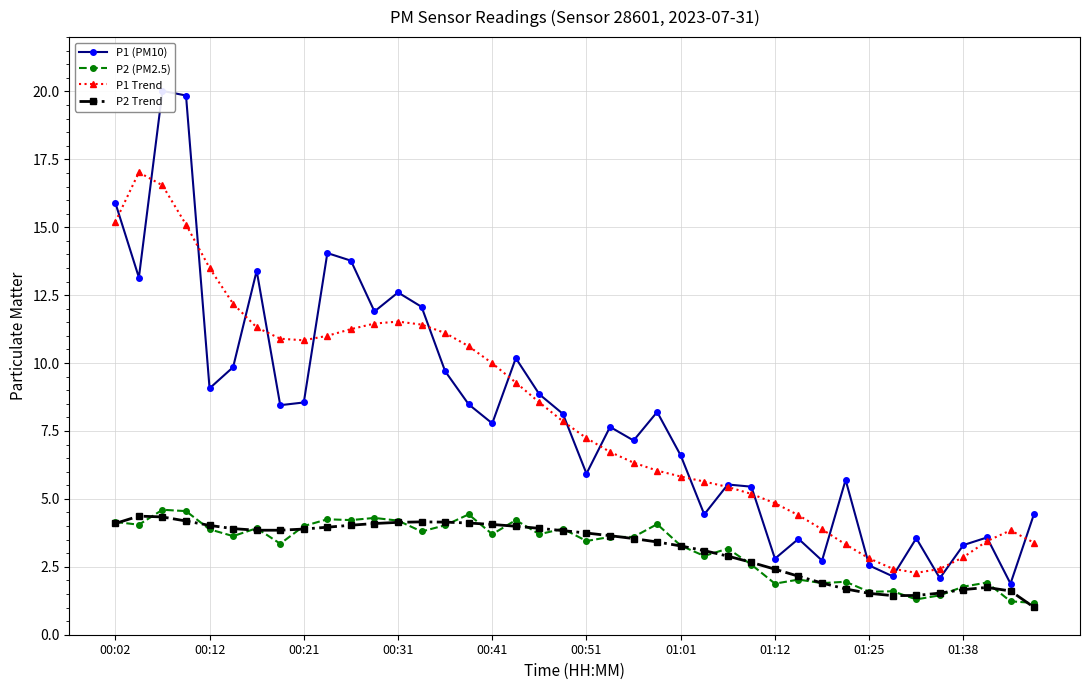

Is it true that P1 Trend equals 7.2 at 00:51?

True